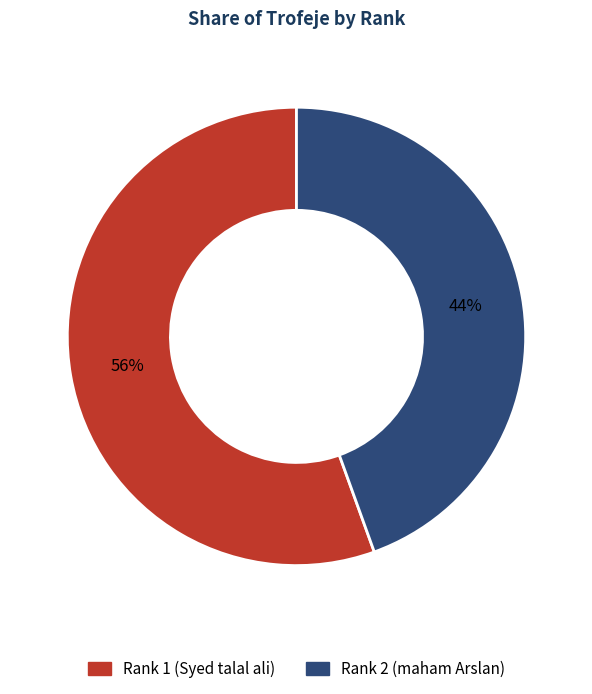

To the nearest percent, what is the average slice percentage?

50%